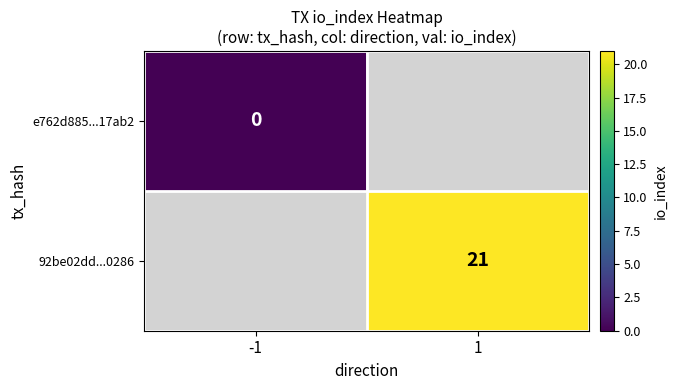

What is the greatest value displayed?

21.0